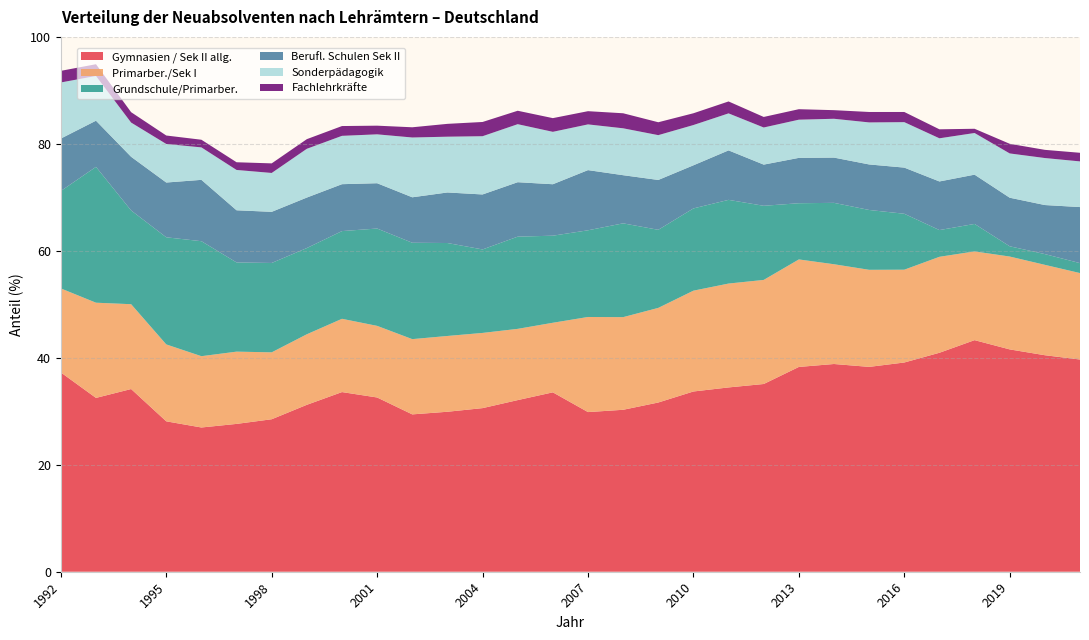

Reading left to right, extract all data points from this chart.

Gymnasien / Sek II allg.: 1992=37.3	1993=32.5	1994=34.2	1995=28.1	1996=27.0	1997=27.6	1998=28.5	1999=31.2	2000=33.6	2001=32.6	2002=29.4	2003=29.9	2004=30.6	2005=32.1	2006=33.5	2007=29.9	2008=30.3	2009=31.6	2010=33.7	2011=34.5	2012=35.1	2013=38.3	2014=38.8	2015=38.3	2016=39.1	2017=40.9	2018=43.3	2019=41.6	2020=40.5	2021=39.7
Primarber./Sek I: 1992=15.7	1993=17.8	1994=15.9	1995=14.4	1996=13.3	1997=13.5	1998=12.5	1999=13.2	2000=13.7	2001=13.4	2002=14.1	2003=14.2	2004=14.1	2005=13.3	2006=13.0	2007=17.8	2008=17.3	2009=17.7	2010=18.9	2011=19.4	2012=19.5	2013=20.1	2014=18.6	2015=18.1	2016=17.4	2017=17.9	2018=16.6	2019=17.4	2020=16.9	2021=16.2
Grundschule/Primarber.: 1992=18.2	1993=25.4	1994=17.5	1995=20.0	1996=21.5	1997=16.7	1998=16.7	1999=16.1	2000=16.4	2001=18.2	2002=18.0	2003=17.4	2004=15.6	2005=17.2	2006=16.3	2007=16.2	2008=17.5	2009=14.6	2010=15.4	2011=15.7	2012=13.9	2013=10.5	2014=11.5	2015=11.2	2016=10.5	2017=5.0	2018=5.1	2019=1.9	2020=2.0	2021=1.9
Berufl. Schulen Sek II: 1992=9.8	1993=8.6	1994=10.0	1995=10.2	1996=11.5	1997=9.8	1998=9.6	1999=9.4	2000=8.8	2001=8.5	2002=8.5	2003=9.4	2004=10.3	2005=10.2	2006=9.6	2007=11.2	2008=9.0	2009=9.3	2010=8.1	2011=9.2	2012=7.7	2013=8.5	2014=8.5	2015=8.5	2016=8.6	2017=9.1	2018=9.2	2019=9.1	2020=9.2	2021=10.5
Sonderpädagogik: 1992=10.5	1993=8.4	1994=6.4	1995=7.2	1996=6.1	1997=7.5	1998=7.3	1999=9.1	2000=9.0	2001=9.1	2002=11.2	2003=10.4	2004=10.9	2005=10.8	2006=9.8	2007=8.6	2008=8.8	2009=8.4	2010=7.5	2011=6.9	2012=6.9	2013=7.1	2014=7.3	2015=7.9	2016=8.5	2017=8.1	2018=7.8	2019=8.3	2020=8.8	2021=8.5
Fachlehrkräfte: 1992=2.2	1993=2.2	1994=1.9	1995=1.6	1996=1.4	1997=1.4	1998=1.8	1999=1.8	2000=1.8	2001=1.6	2002=1.9	2003=2.4	2004=2.7	2005=2.5	2006=2.6	2007=2.5	2008=2.8	2009=2.4	2010=2.2	2011=2.2	2012=2.0	2013=2.0	2014=1.6	2015=1.9	2016=1.9	2017=1.7	2018=0.8	2019=1.8	2020=1.5	2021=1.6